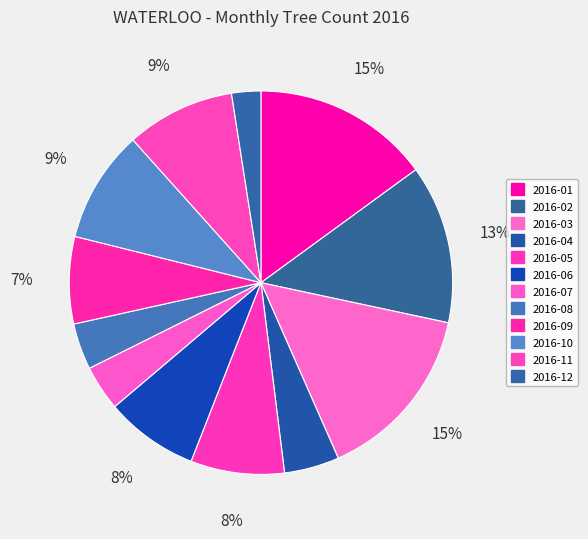

To the nearest percent, what is the average slice percentage?

8%